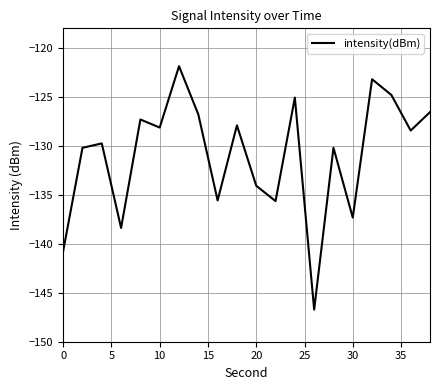

What is the smallest value displayed?

-146.7